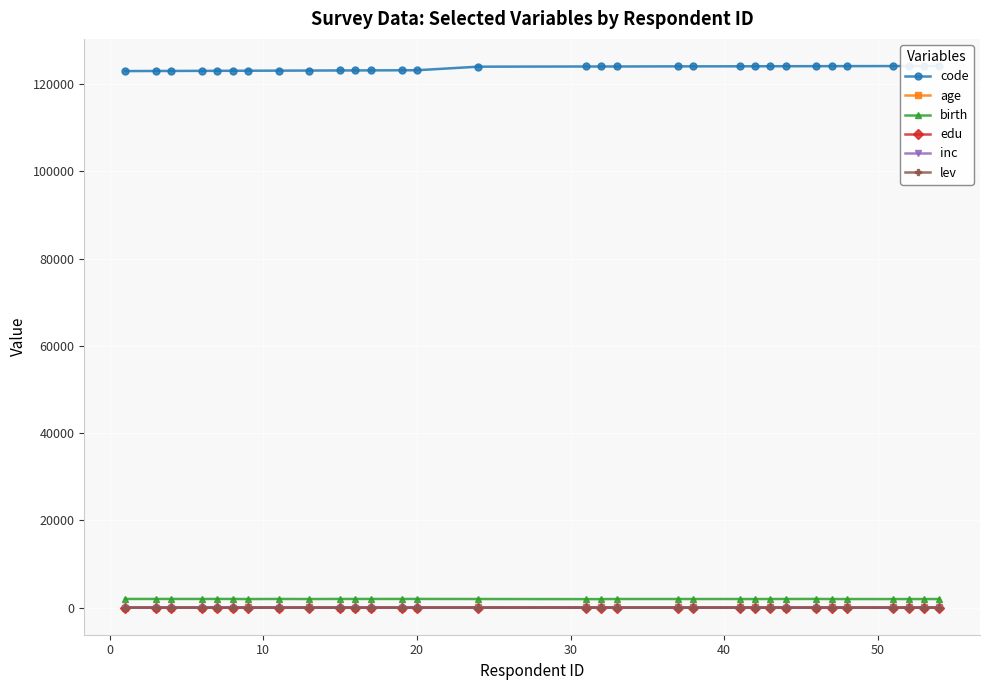

What is the total value across all series at 11?

125199